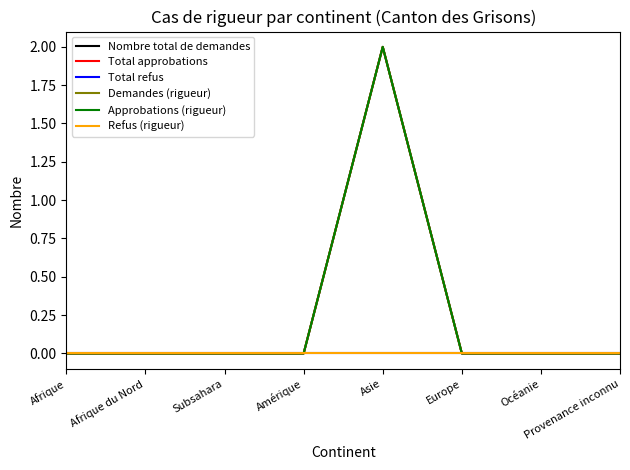

How many interior local peaks does the Nombre total de demandes series have?

1